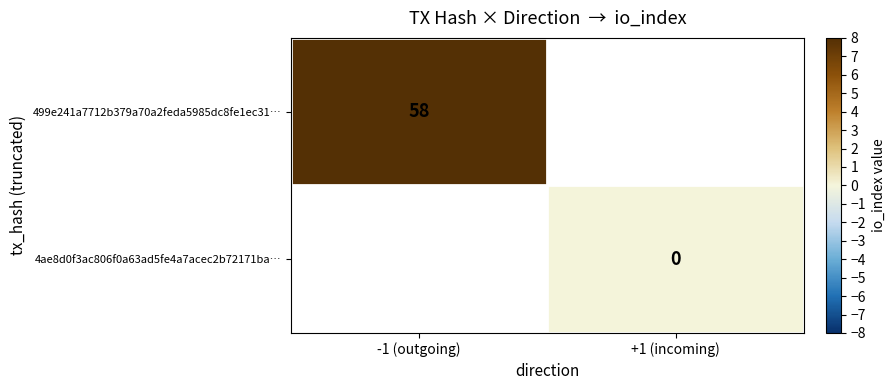

What is the greatest value displayed?

58.0